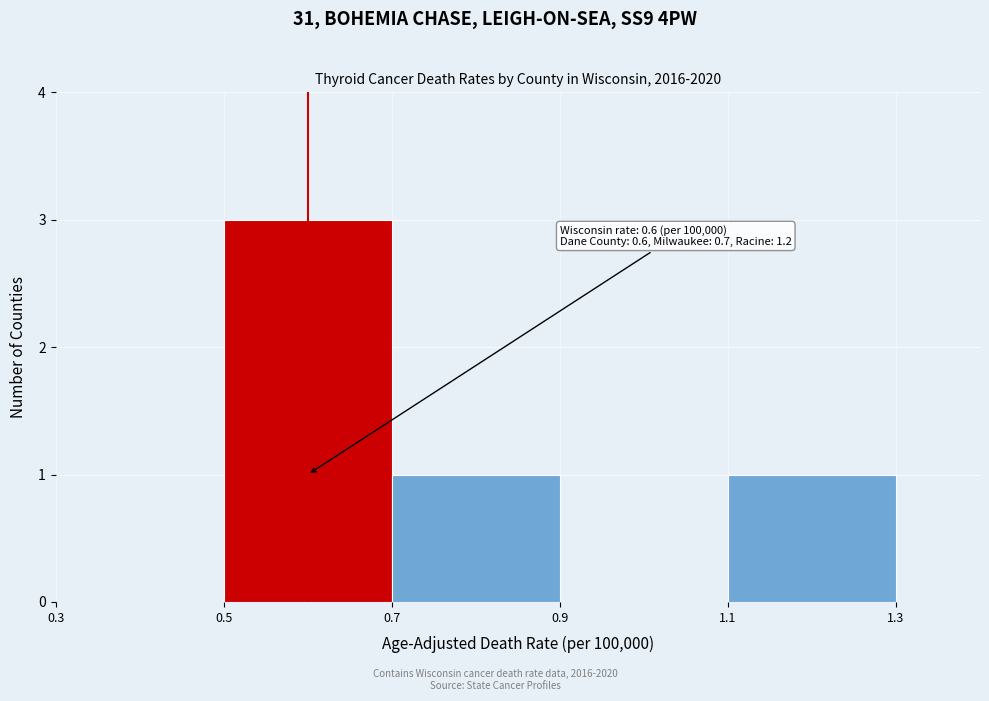

Which range on the x-axis has the tallest bar?

0.5 to 0.7